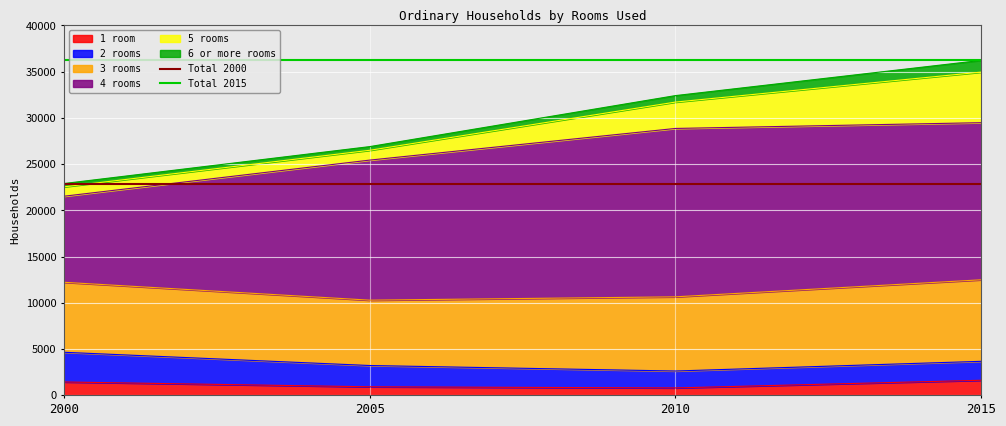

True or false: 1 room has a value of 926 at 2005.

True